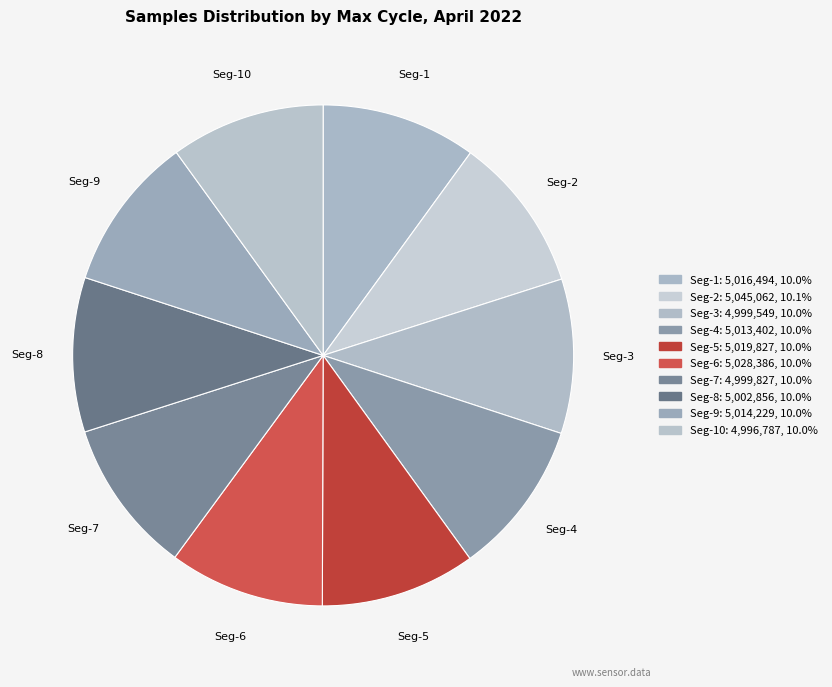

Count the number of slices in the pie.

10